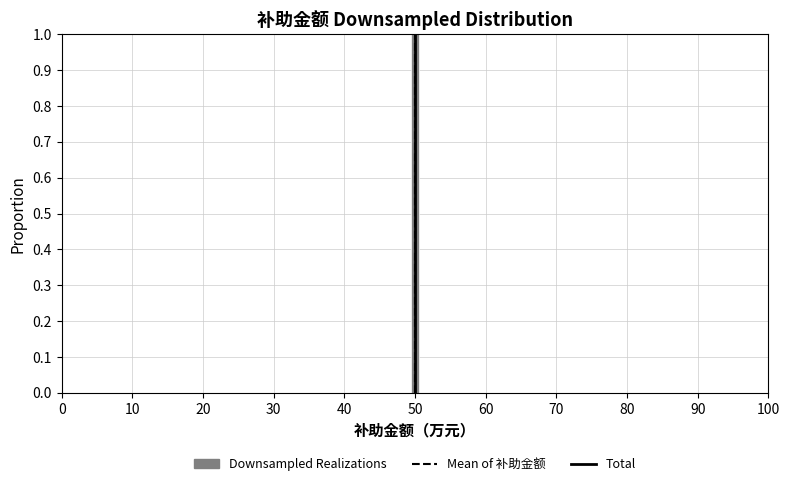

Read against the x-axis, roughly where is the centre of the tallest bar?

50